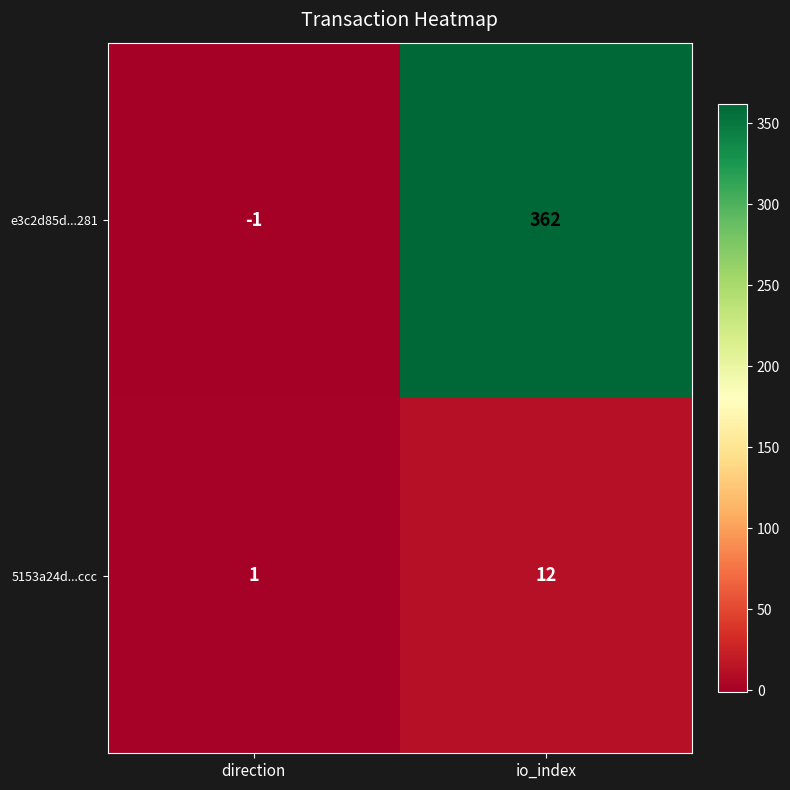

What is the difference between the 5153a24d...ccc values at direction and io_index?

11